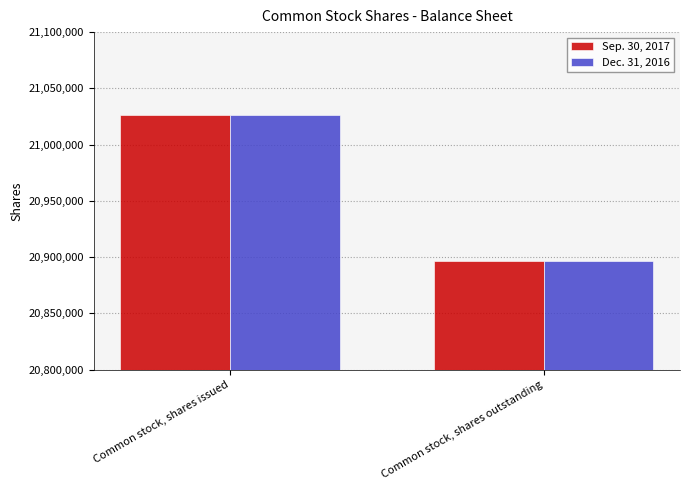

What is the difference between the Sep. 30, 2017 values at Common stock, shares issued and Common stock, shares outstanding?

130488